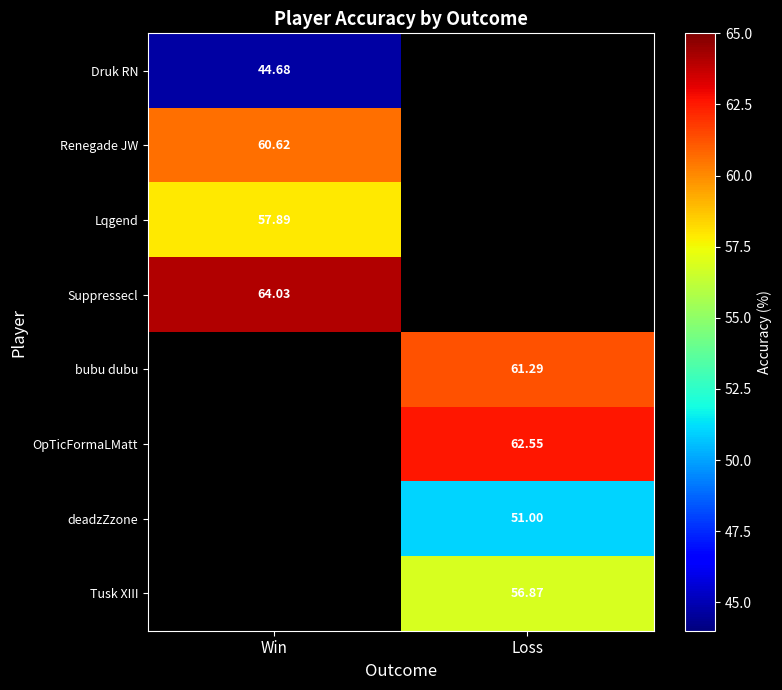

Is the value of Tusk XIII at Loss greater than the value of Renegade JW at Win?

No